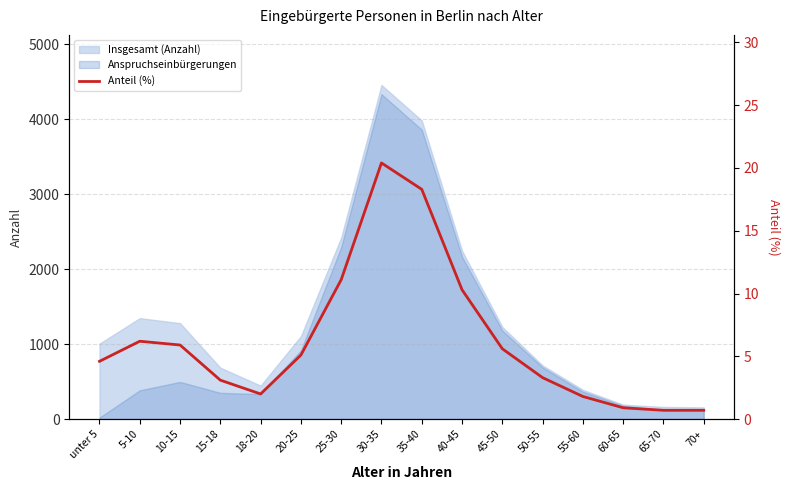

List the labels in order of value, smallest first.

65-70, 70+, 60-65, 55-60, 18-20, 15-18, 50-55, unter 5, 20-25, 45-50, 10-15, 5-10, 40-45, 25-30, 35-40, 30-35